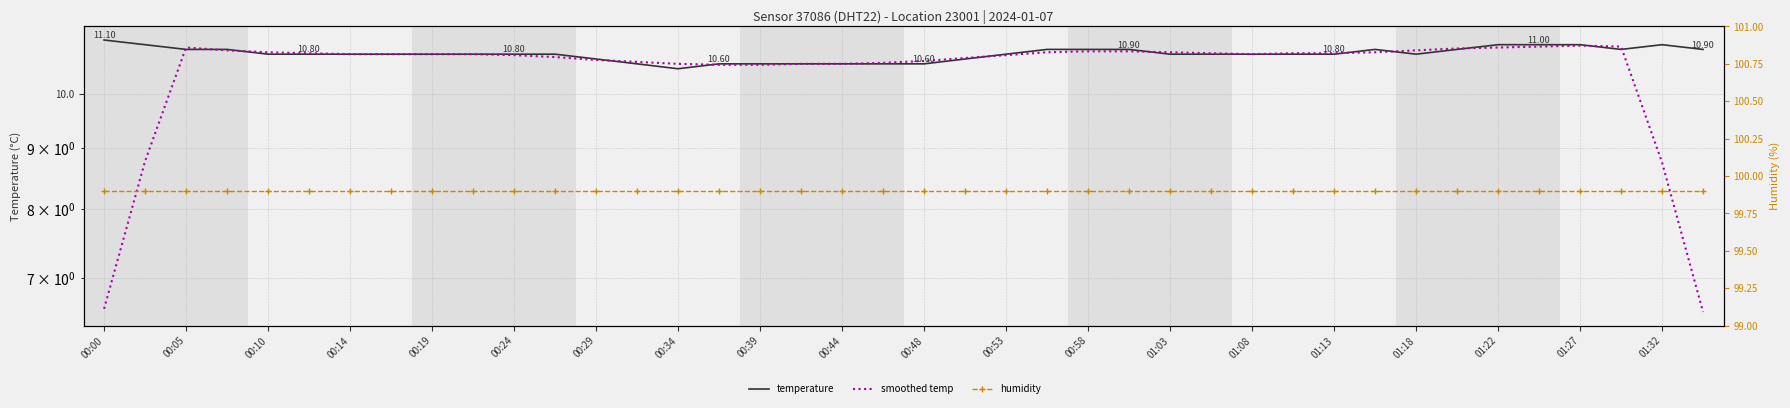

What are all the series names shown in the legend?

temperature, smoothed temp, humidity